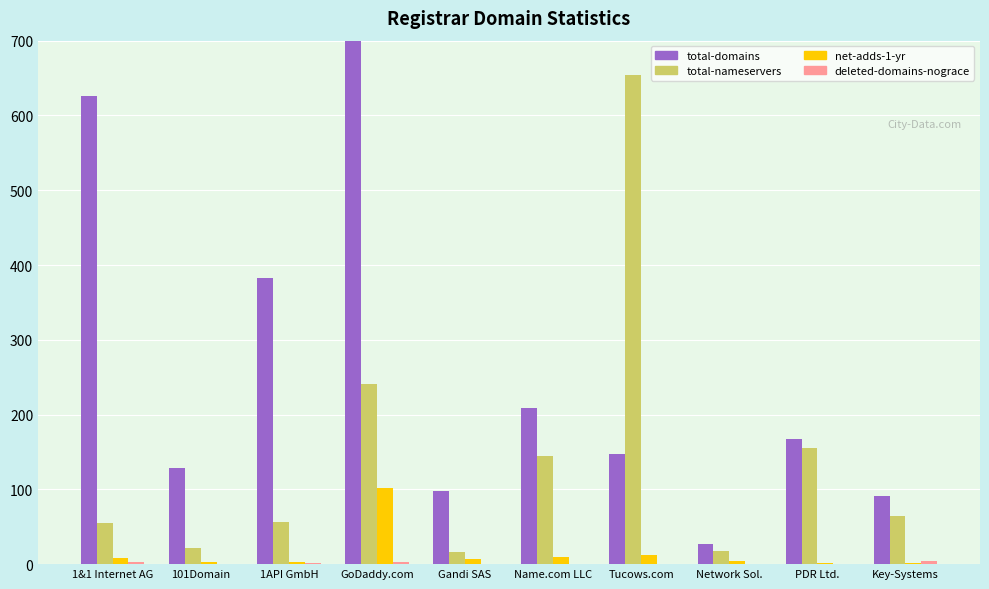

At 101Domain, list the series in order from smallest to largest.

deleted-domains-nograce, net-adds-1-yr, total-nameservers, total-domains